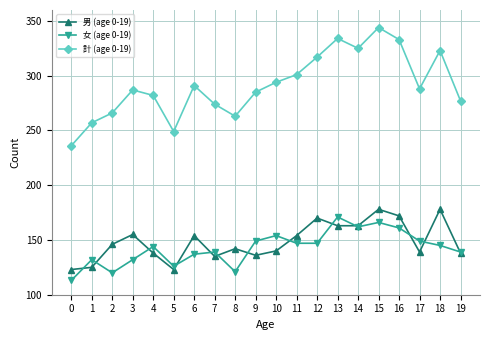

True or false: 計 (age 0-19) has more than 2 interior local peaks.

True